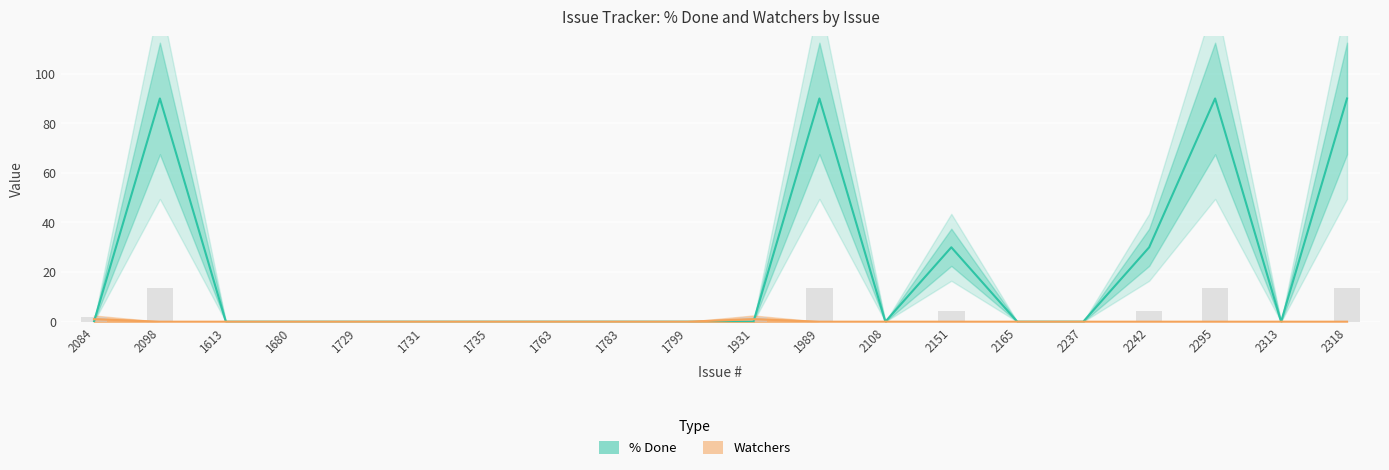

What is the label of the 4th bar from the right?

2242